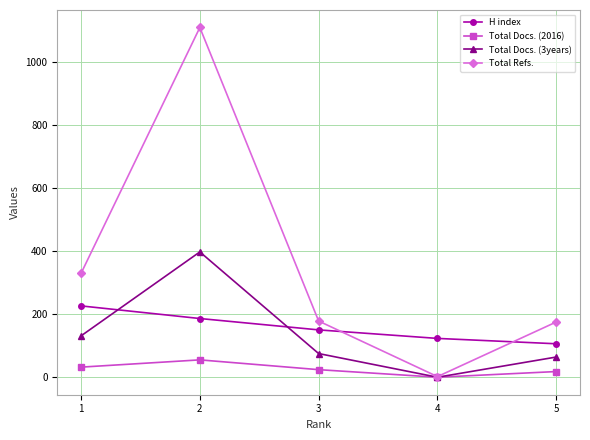

True or false: Total Docs. (2016) and H index cross at least once.

False